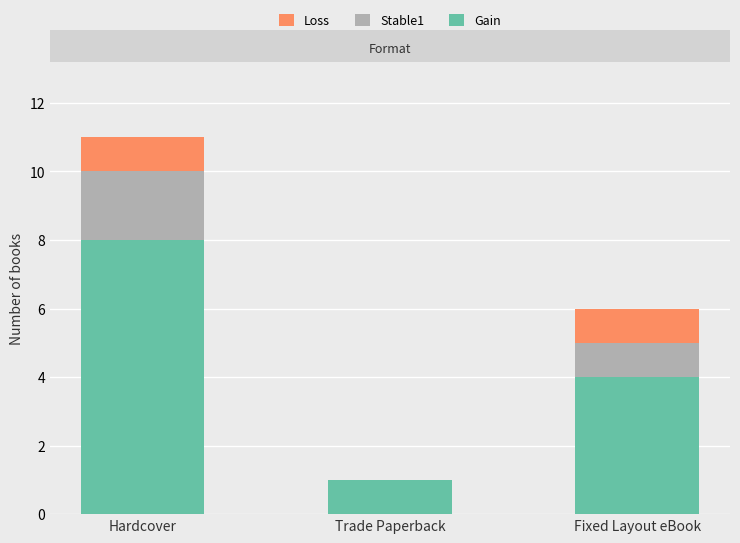

Reading left to right, what are the values for Gain?

Hardcover=8	Trade Paperback=1	Fixed Layout eBook=4